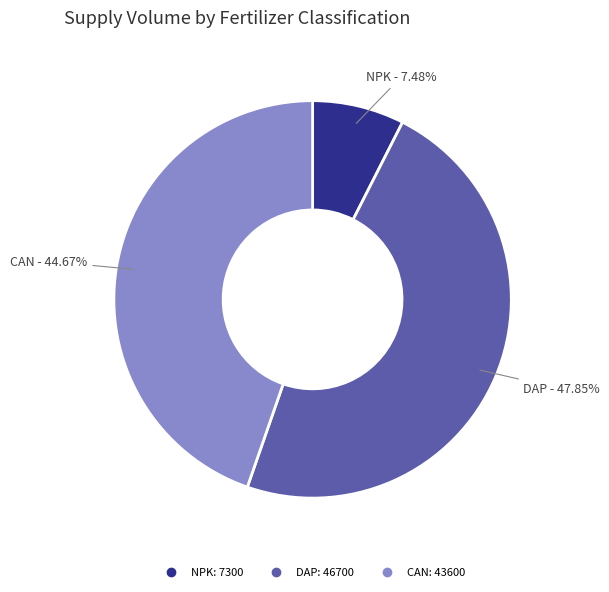

Is there any slice that represents more than half of the pie?

No